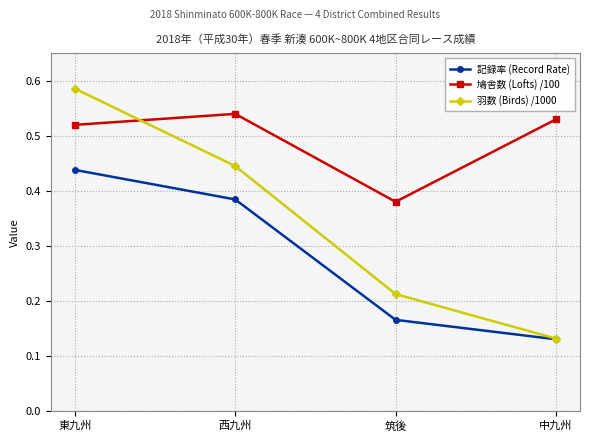

At 筑後, list the series in order from smallest to largest.

記録率 (Record Rate), 羽数 (Birds) /1000, 鳩舎数 (Lofts) /100